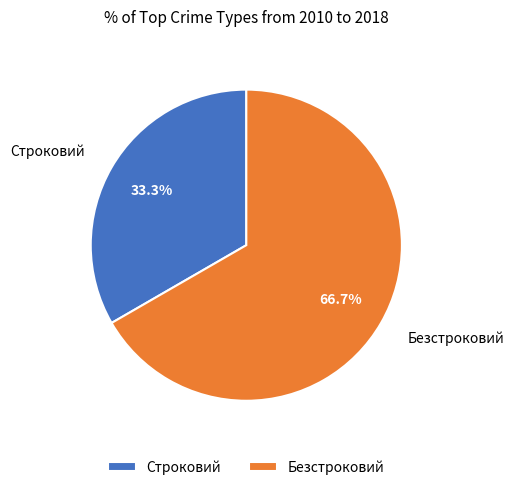

How many segments does this pie chart have?

2